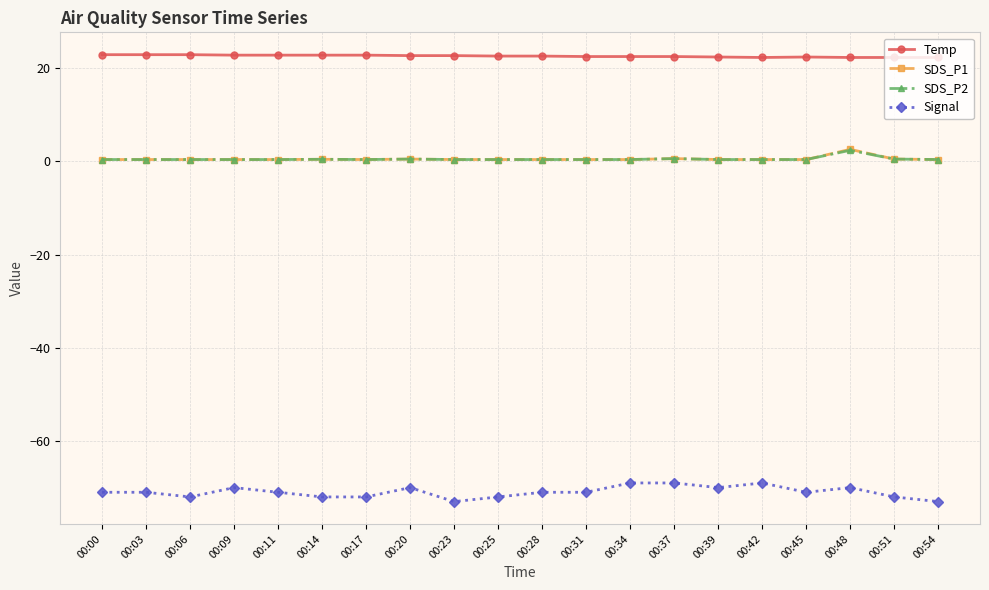

What is the highest value of the Signal series?

-69.0